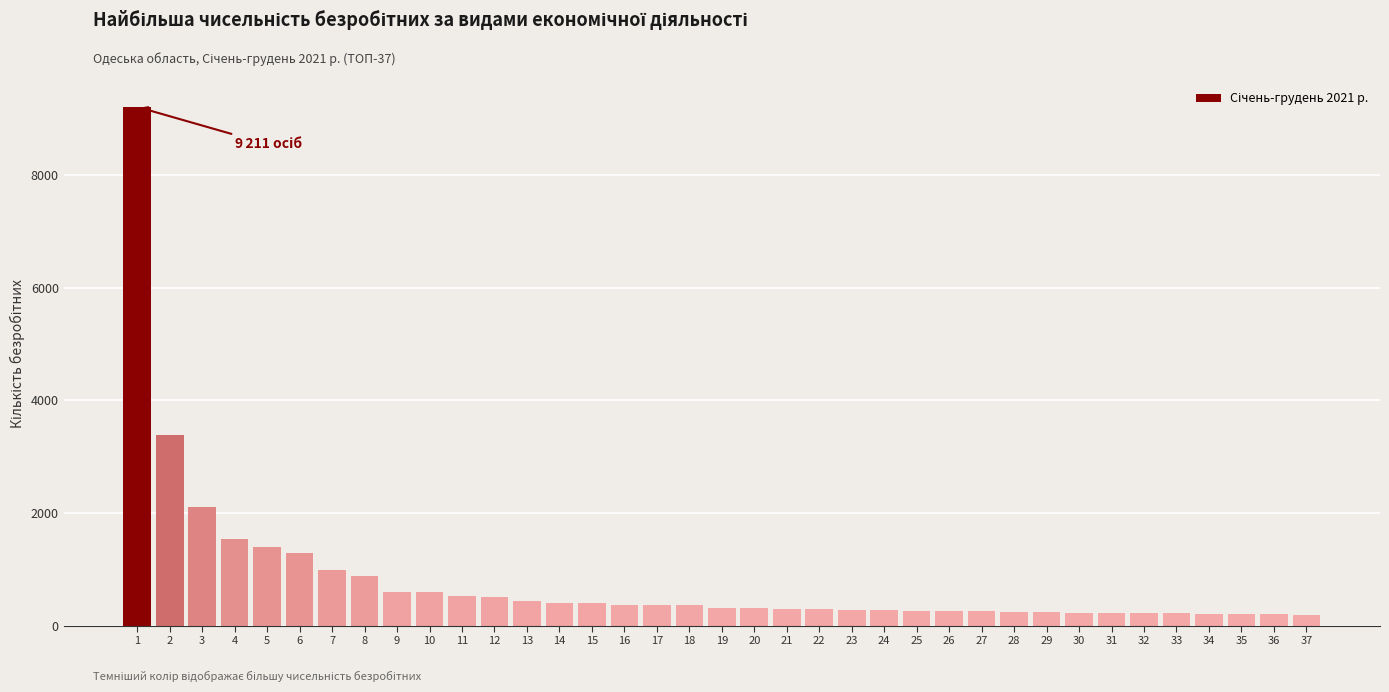

The value at 2 is 4403. True or false?

False